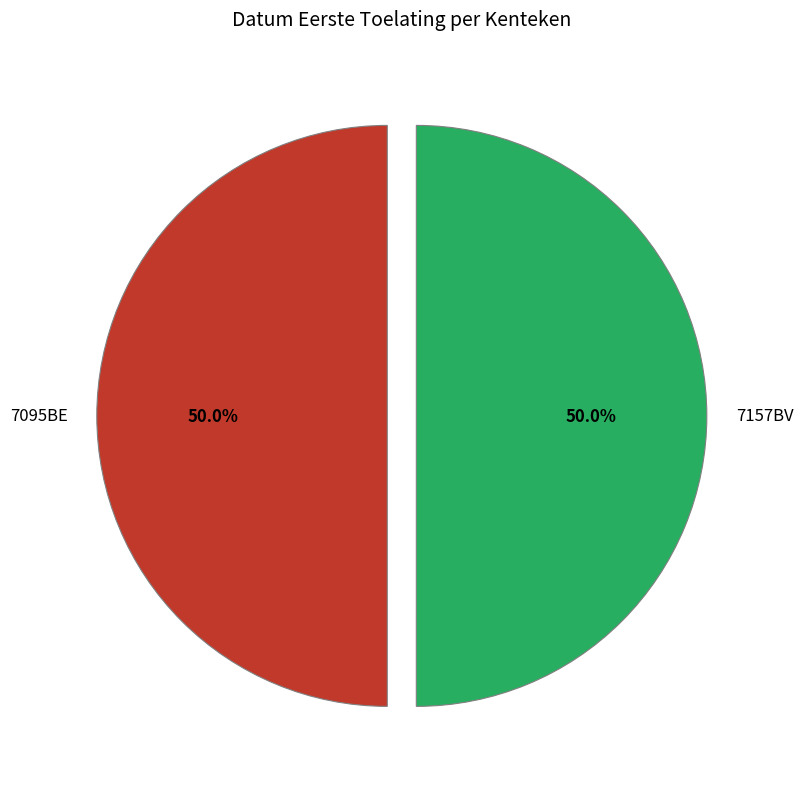

How many segments does this pie chart have?

2